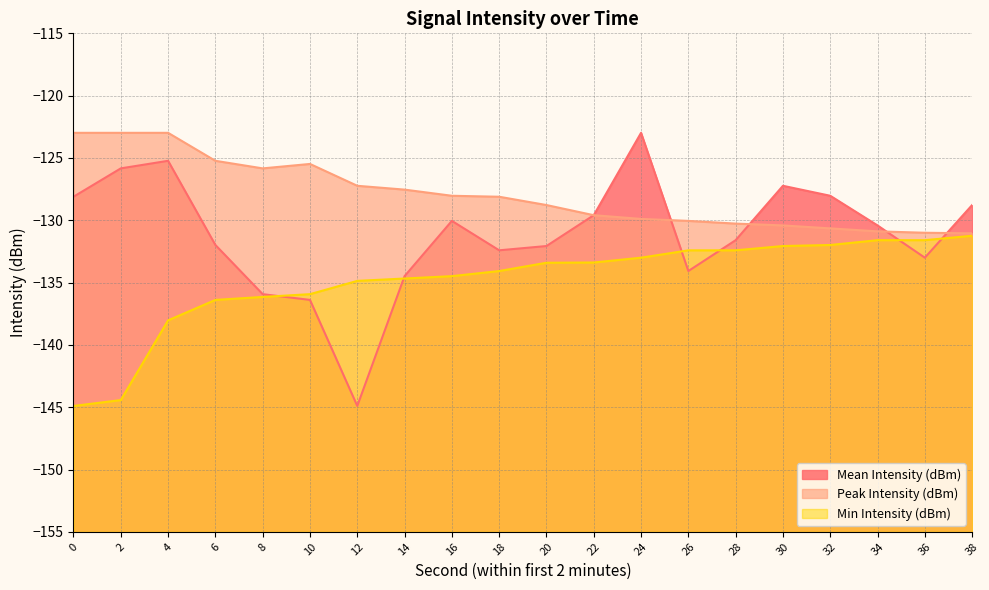

Reading left to right, extract all data points from this chart.

Mean Intensity (dBm): -128.1	-125.8	-125.2	-132.0	-135.9	-136.4	-144.9	-134.5	-130.1	-132.4	-132.1	-129.6	-123.0	-134.1	-131.6	-127.2	-128.0	-130.4	-133.0	-128.8
Peak Intensity (dBm): -123.0	-123.0	-123.0	-125.2	-125.8	-125.5	-127.2	-127.5	-128.0	-128.1	-128.8	-129.6	-129.9	-130.1	-130.3	-130.4	-130.7	-130.9	-131.0	-131.0
Min Intensity (dBm): -144.9	-144.4	-138.0	-136.4	-136.2	-135.9	-134.9	-134.7	-134.5	-134.1	-133.4	-133.4	-133.0	-132.4	-132.4	-132.1	-132.0	-131.6	-131.6	-131.2